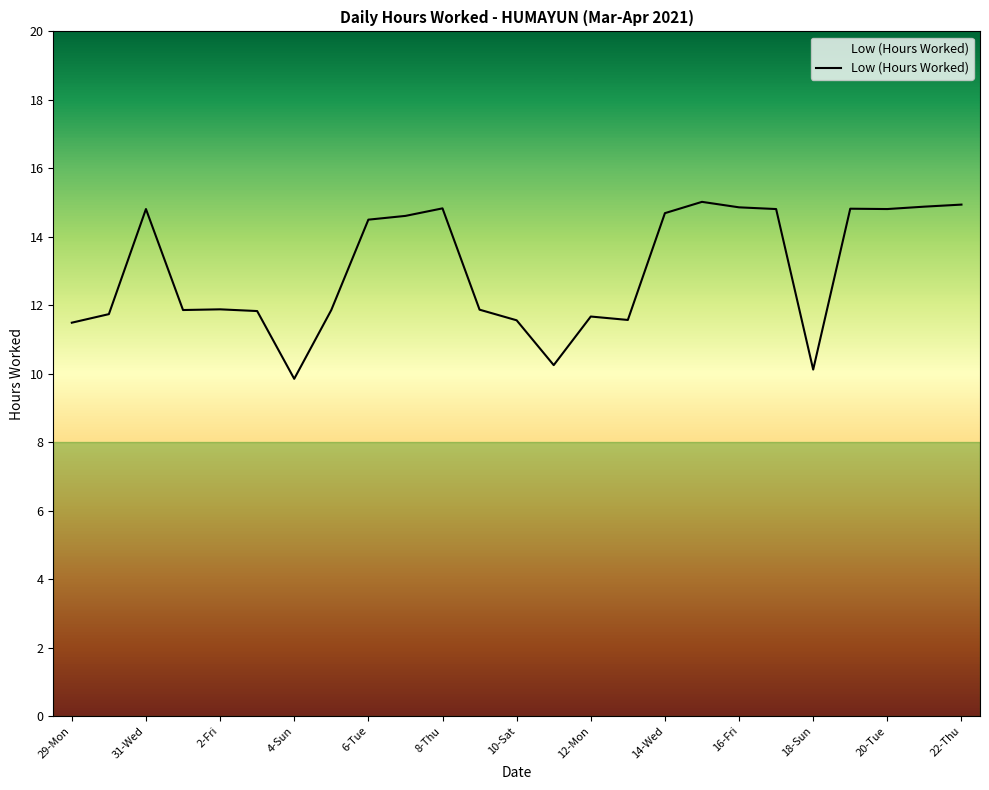

Count the number of data series in this chart.

1